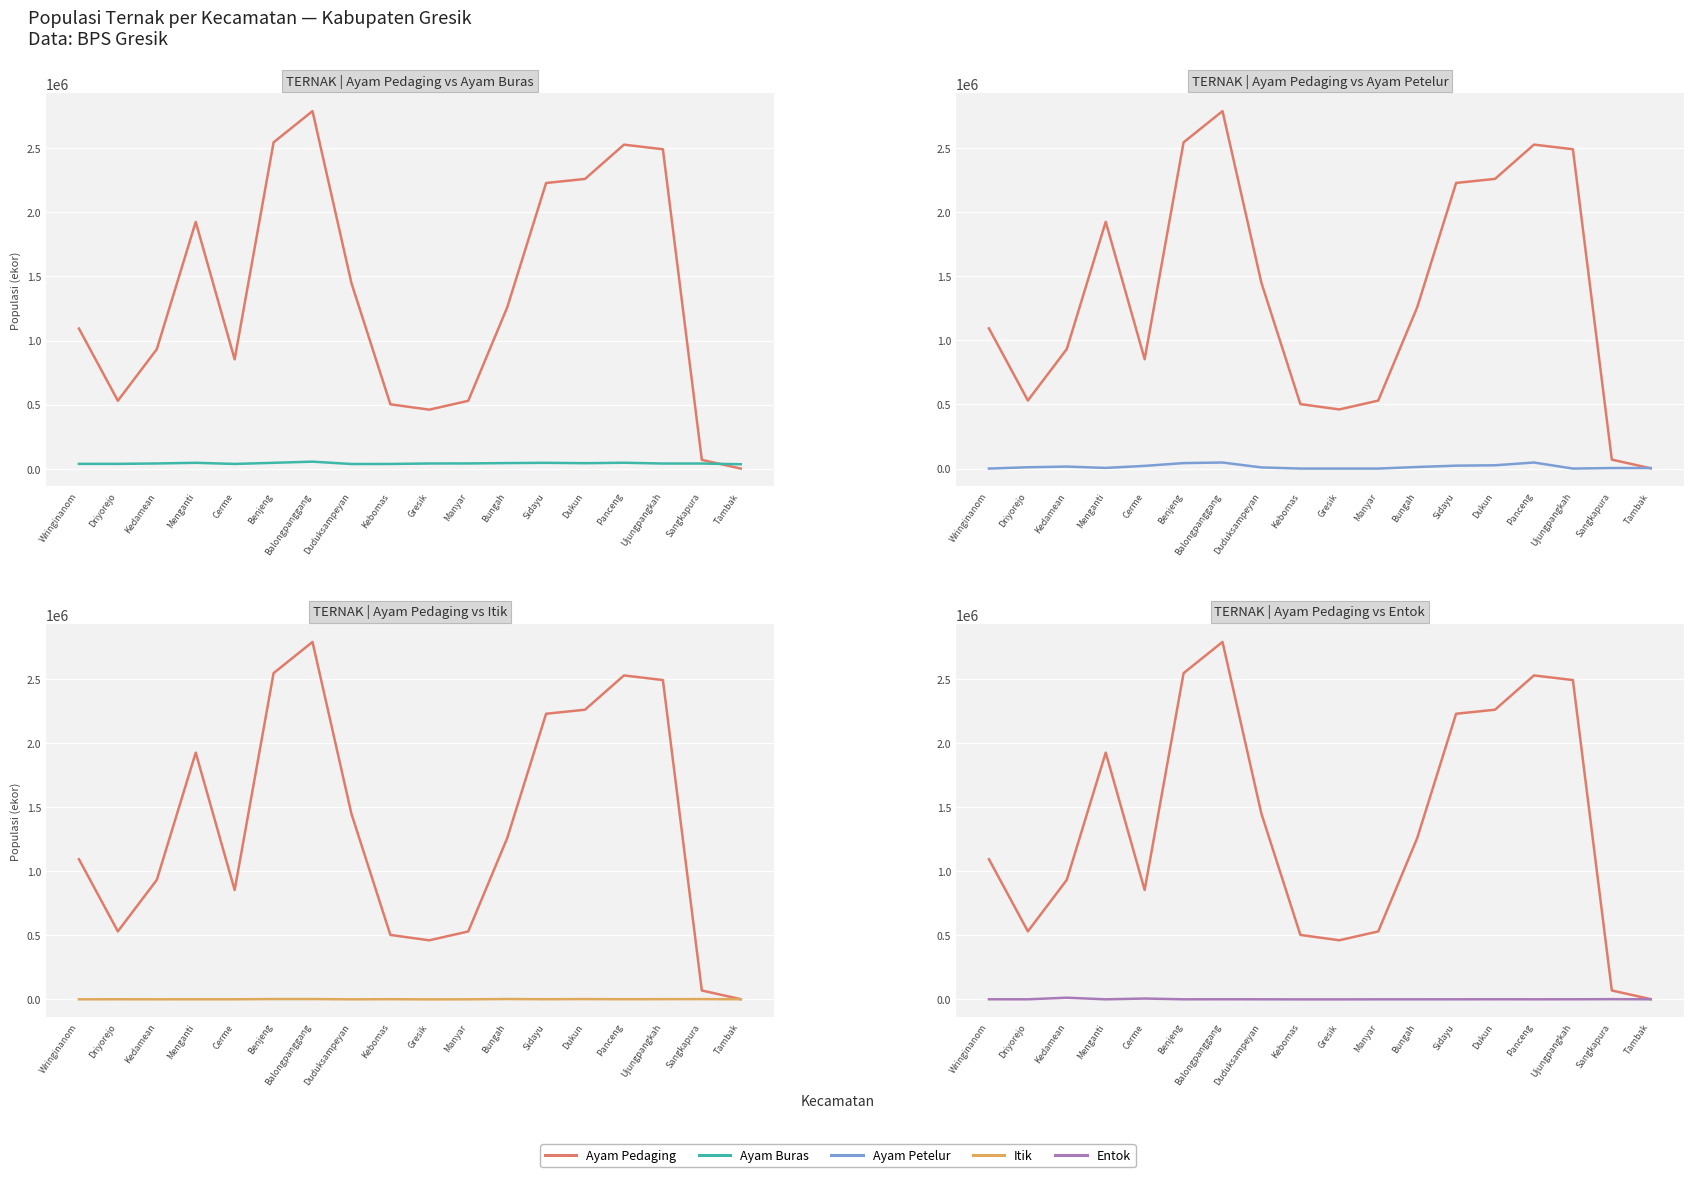

What is the total value across all series at Kedamean?

1003789